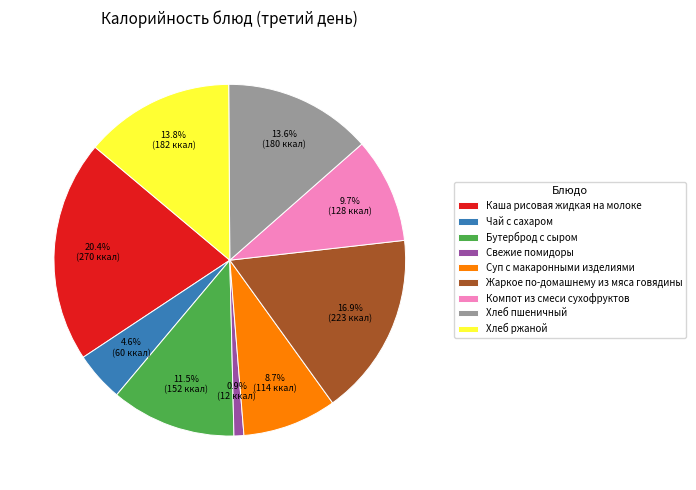

What is the largest slice in the pie chart?

Каша рисовая жидкая на молоке